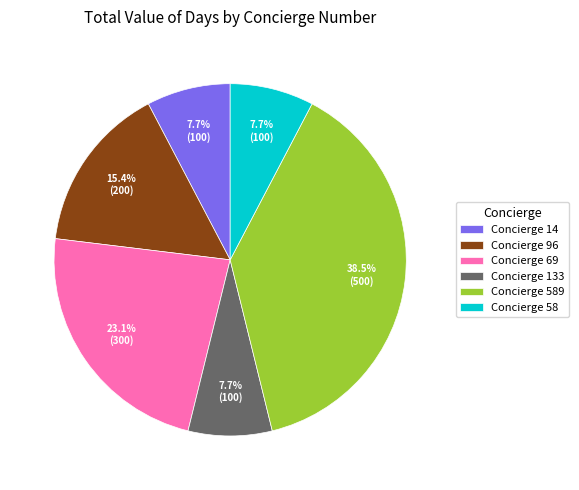

Between Concierge 96 and Concierge 14, which is larger?

Concierge 96